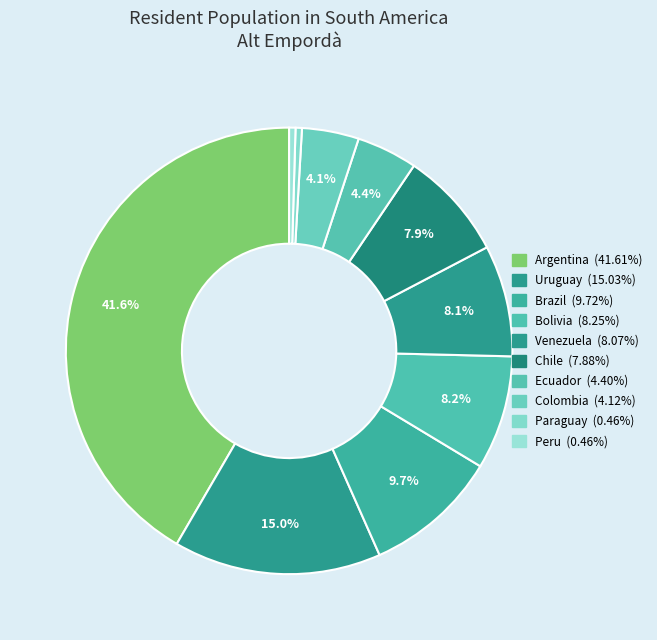

The Peru slice represents 1% of the pie. True or false?

False